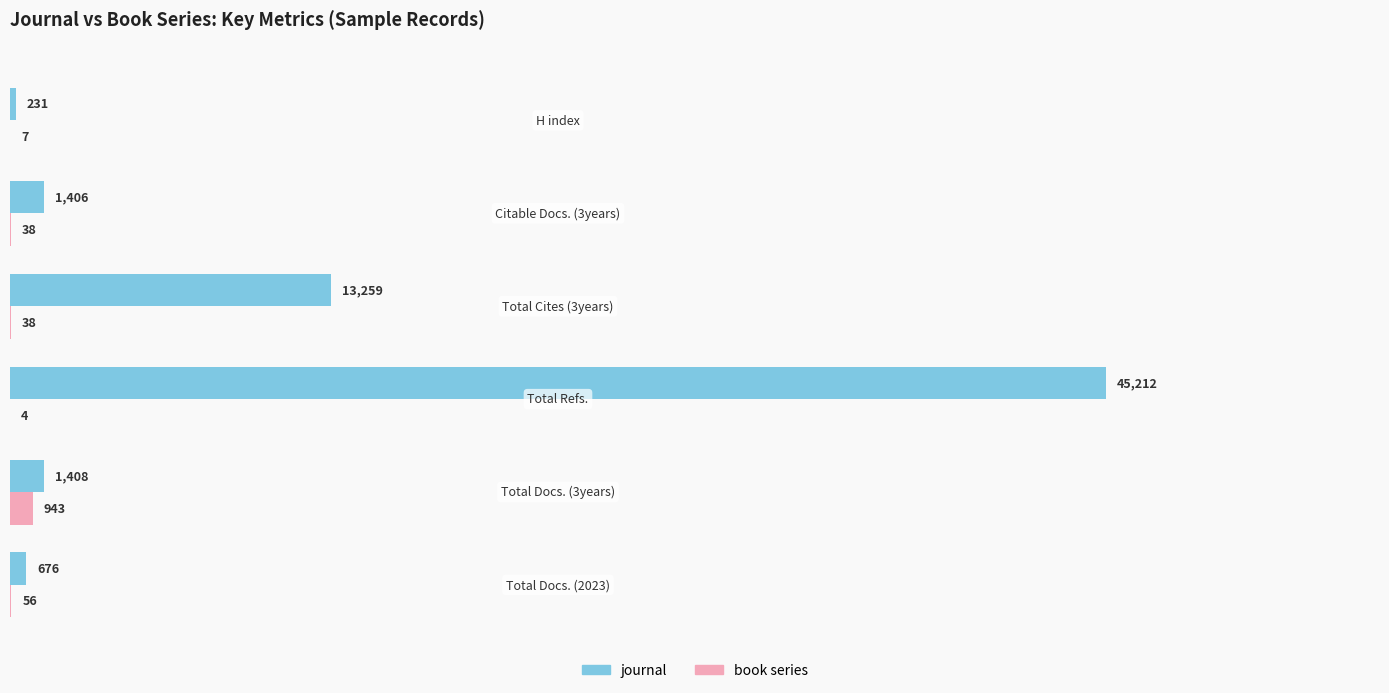

What is the sum of all book series values?

1086